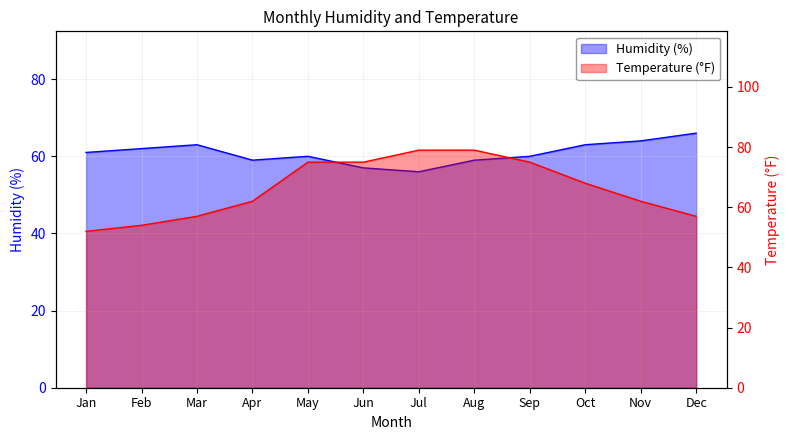

At which category does the chart reach its peak across all series?

Jul